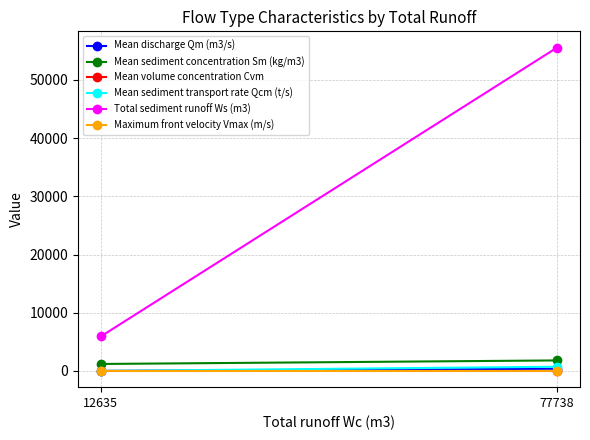

Rank the series at 12635 from highest to lowest value.

Total sediment runoff Ws (m3), Mean sediment concentration Sm (kg/m3), Mean sediment transport rate Qcm (t/s), Mean discharge Qm (m3/s), Maximum front velocity Vmax (m/s), Mean volume concentration Cvm